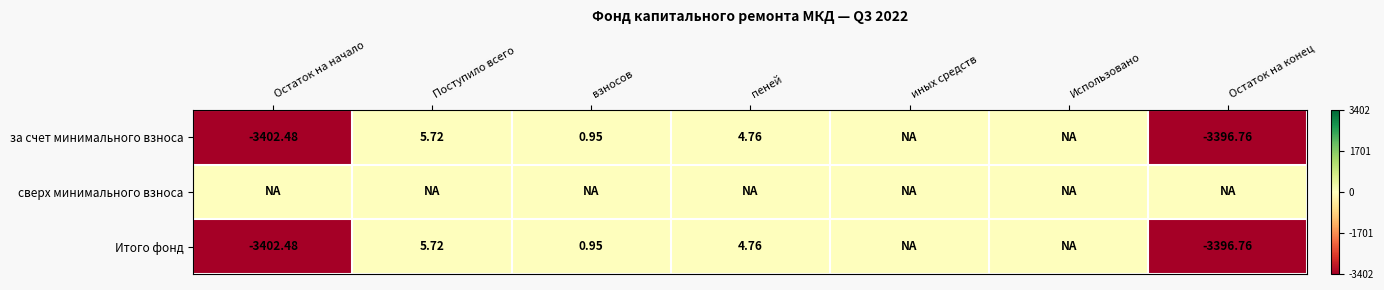

Rank the categories by сверх минимального взноса value from lowest to highest.

Остаток на начало, Поступило всего, взносов, пеней, иных средств, Использовано, Остаток на конец